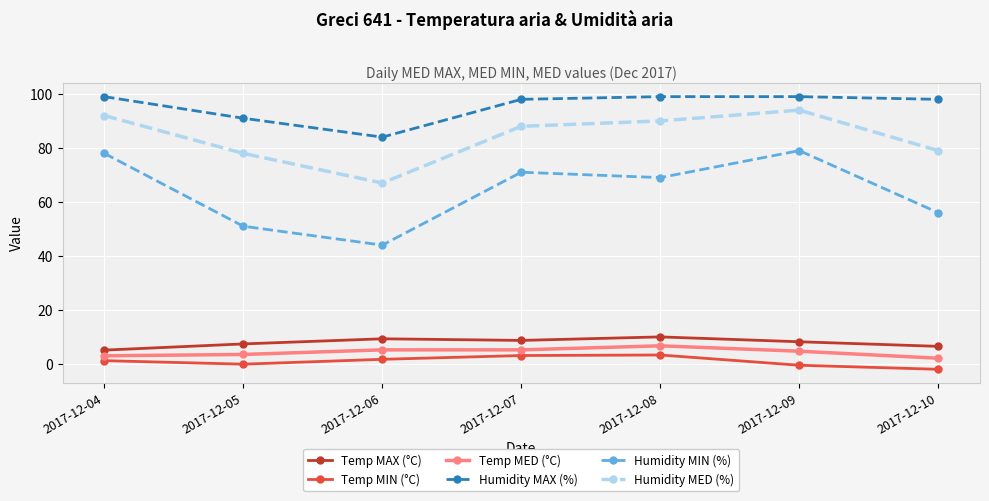

What is the sum of the Temp MAX (°C) values at 2017-12-05 and 2017-12-09?

15.6